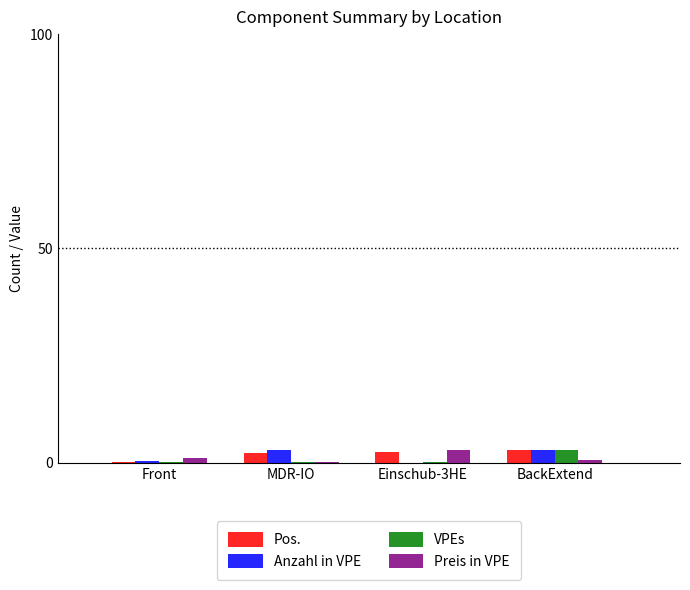

Is it true that VPEs equals 0.1 at Einschub-3HE?

True